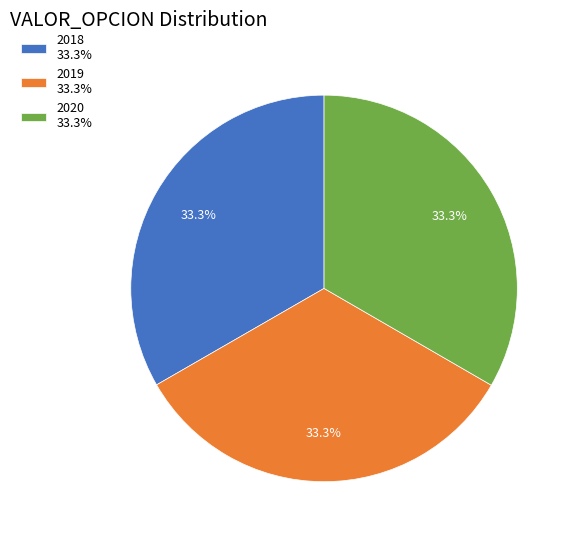

To the nearest percent, what is the difference between the largest and smallest slice percentages?

0%